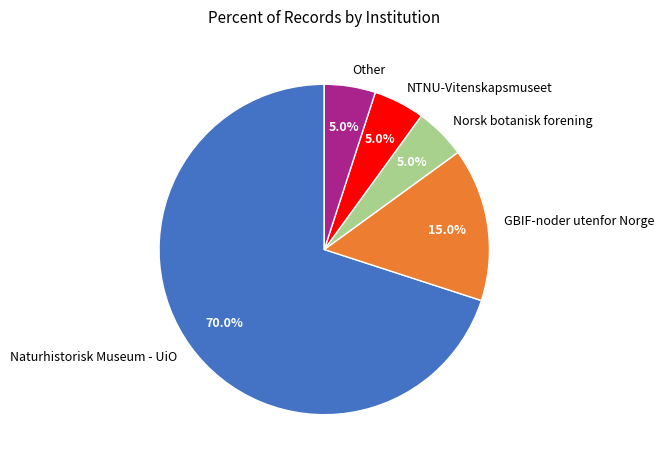

Which has a higher value, Naturhistorisk Museum - UiO or Other?

Naturhistorisk Museum - UiO